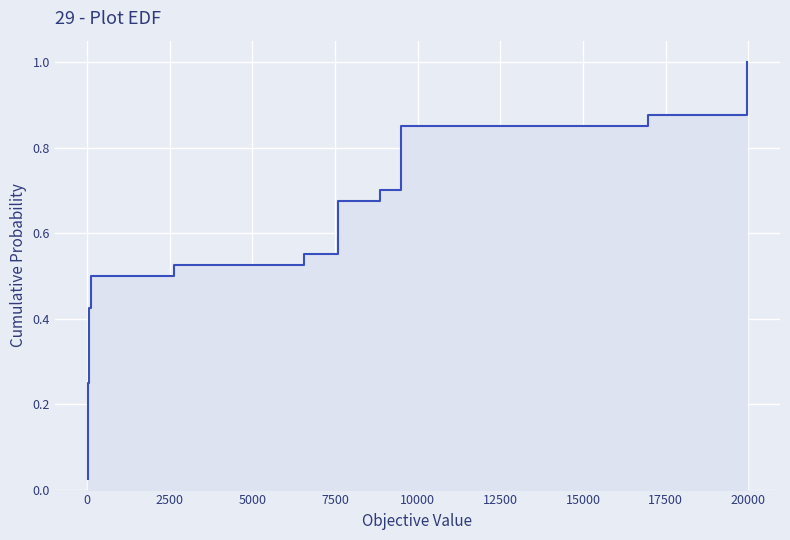

Reading right to left, list all the values displayed in this chart.

1.0	1.0	0.9	0.9	0.9	0.9	0.8	0.8	0.8	0.8	0.8	0.7	0.7	0.7	0.7	0.6	0.6	0.6	0.6	0.5	0.5	0.5	0.5	0.4	0.4	0.4	0.3	0.3	0.3	0.3	0.2	0.2	0.2	0.2	0.1	0.1	0.1	0.1	0.1	0.0